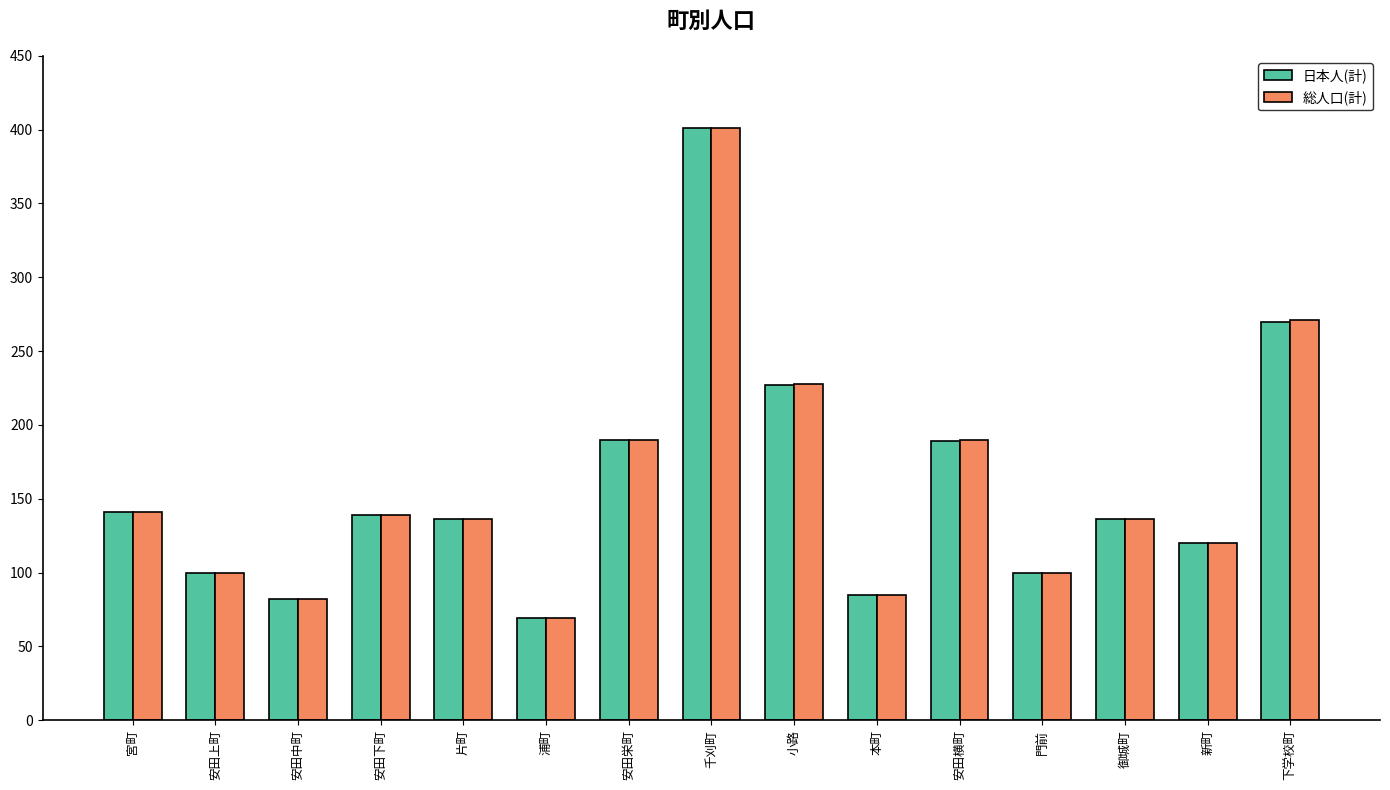

What is the difference between the maximum and minimum values in the 総人口(計) series?

332